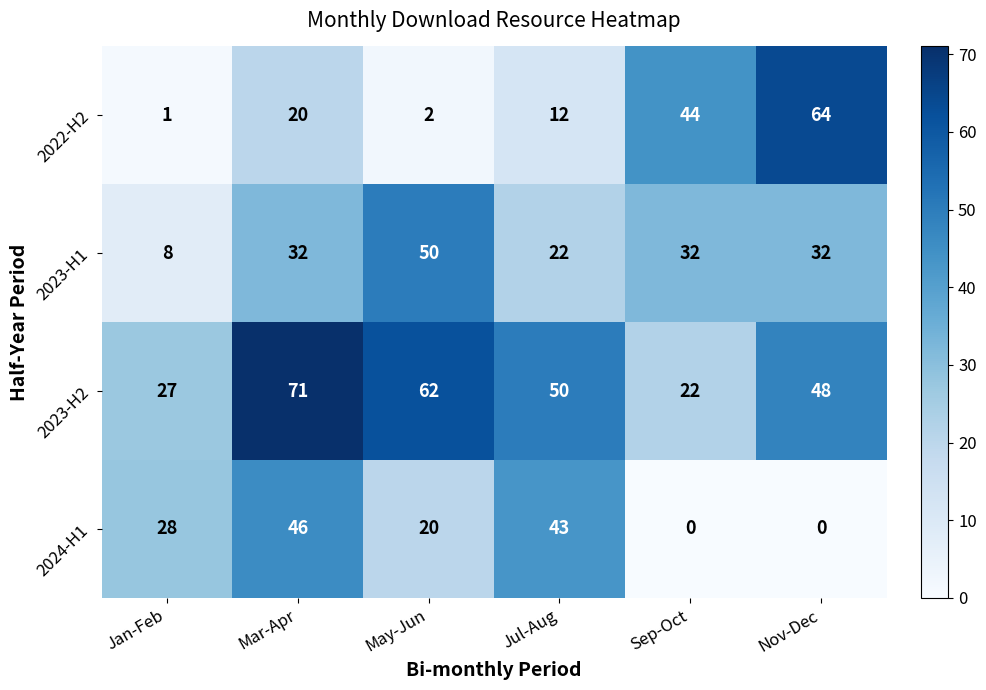

Rank the series at Jan-Feb from highest to lowest value.

2024-H1, 2023-H2, 2023-H1, 2022-H2